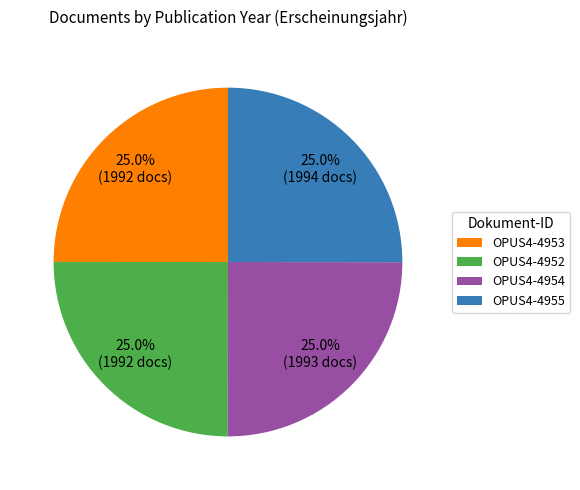

How many segments does this pie chart have?

4